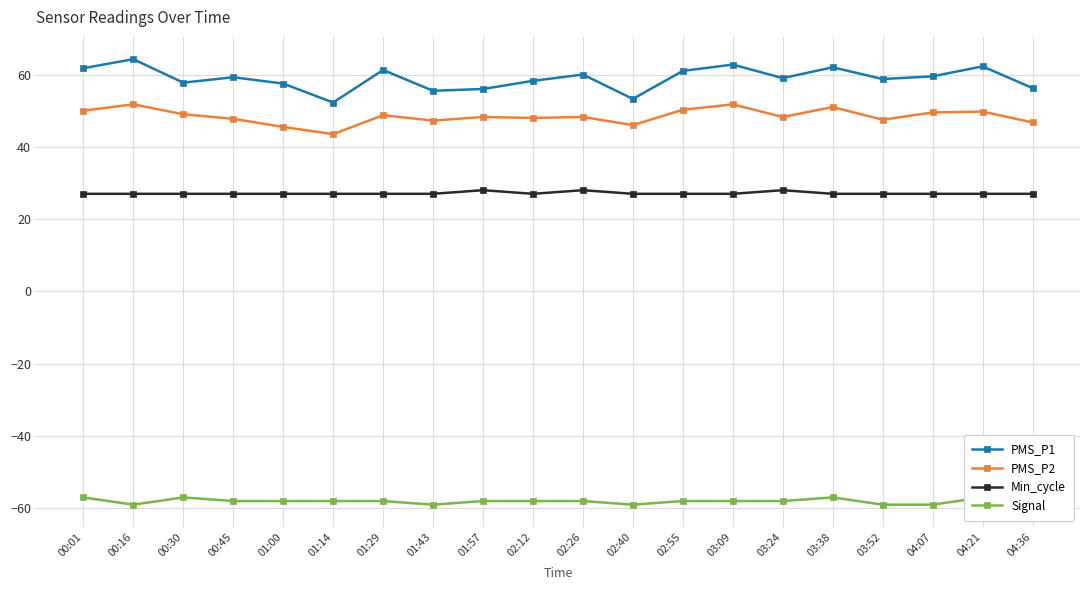

True or false: Min_cycle and PMS_P2 cross at least once.

False